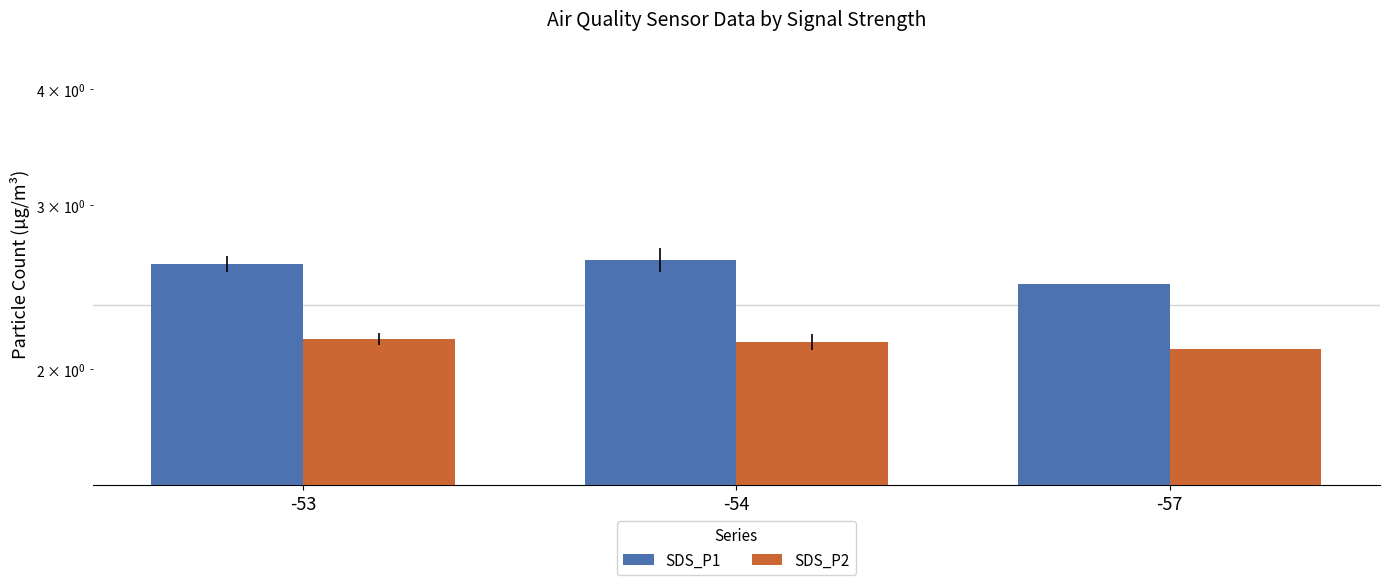

How many distinct data groups are displayed?

2